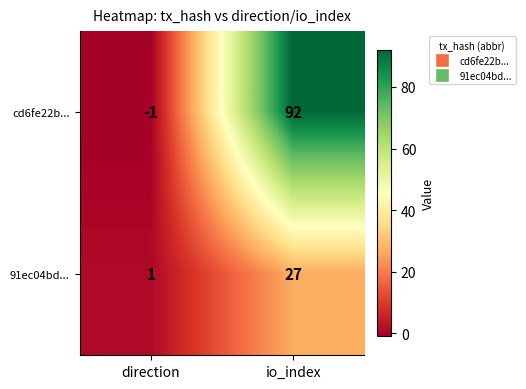

At which label is cd6fe22b... closest to 45?

direction